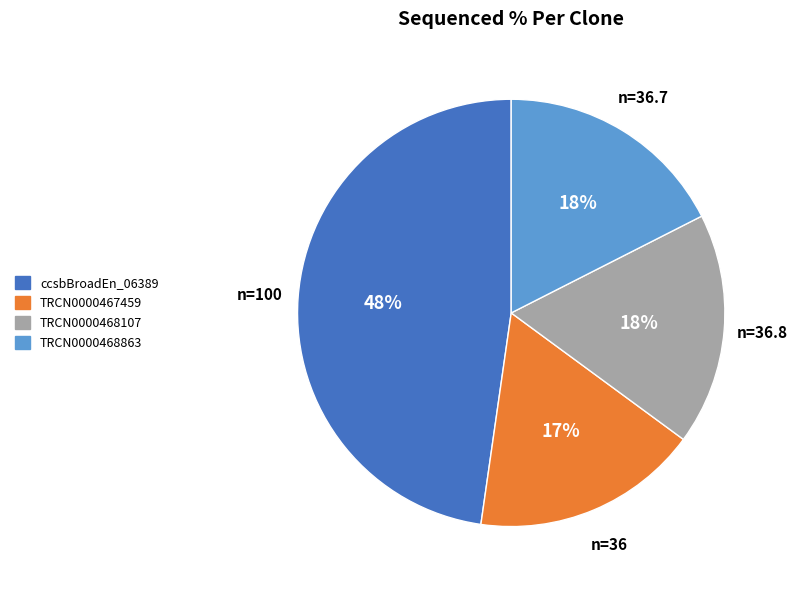

To the nearest percent, what is the difference between the largest and smallest slice percentages?

31%